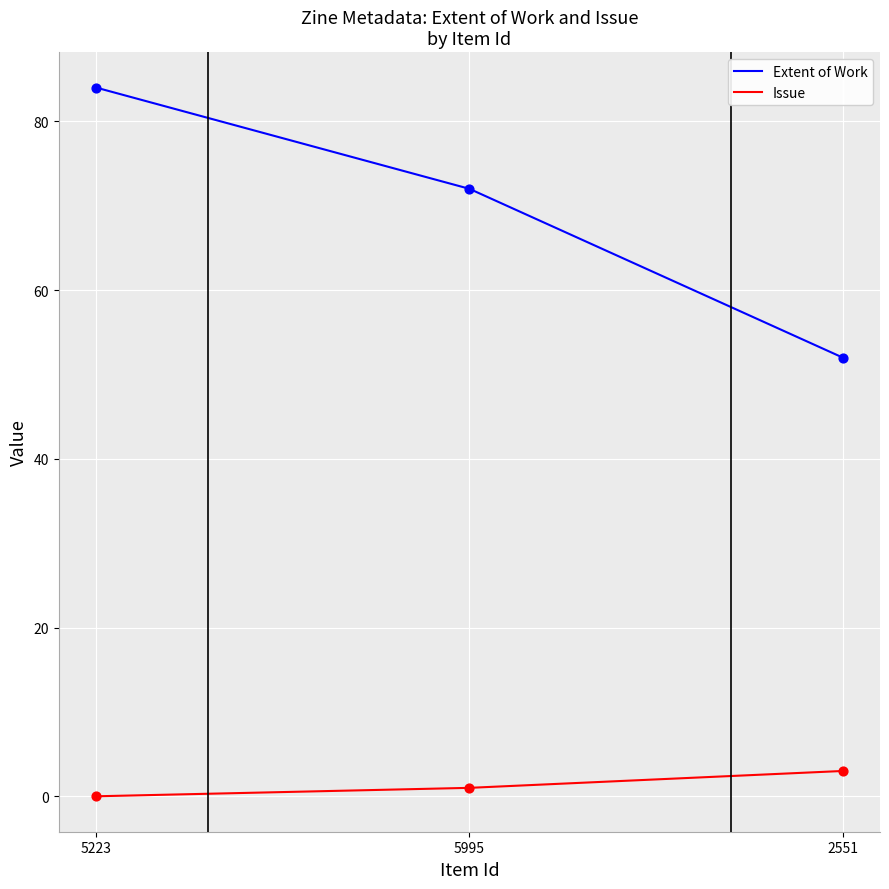

Which series changed the most between 5995 and 2551?

Extent of Work